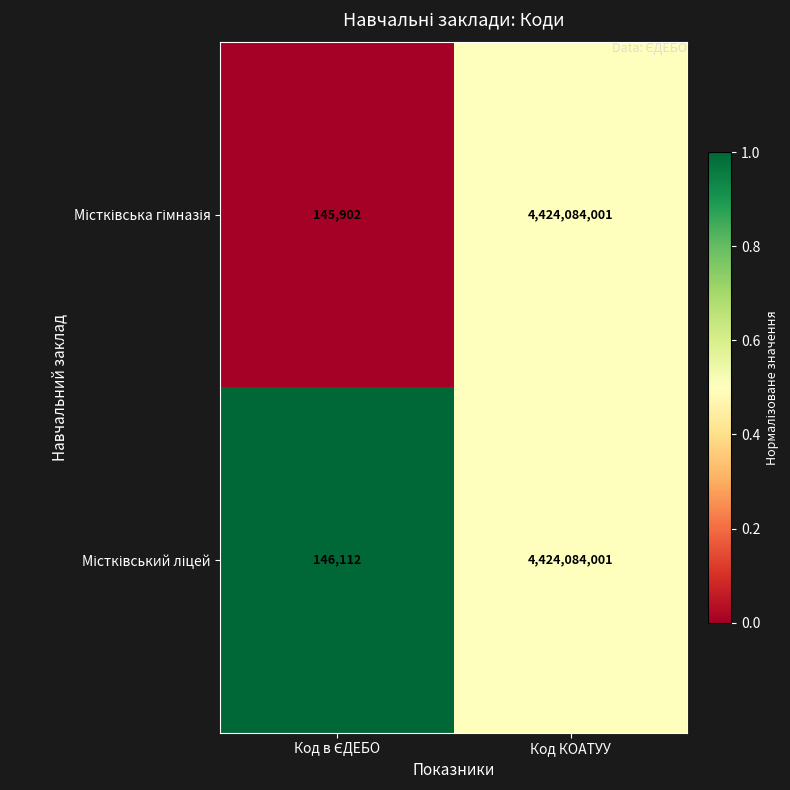

At which category is the sum across all series the highest?

Код КОАТУУ